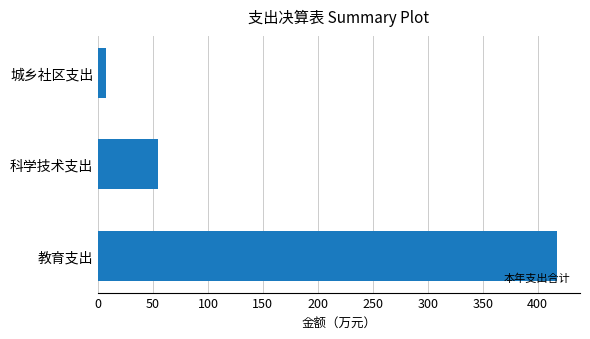

At which label is the value closest to 212?

科学技术支出